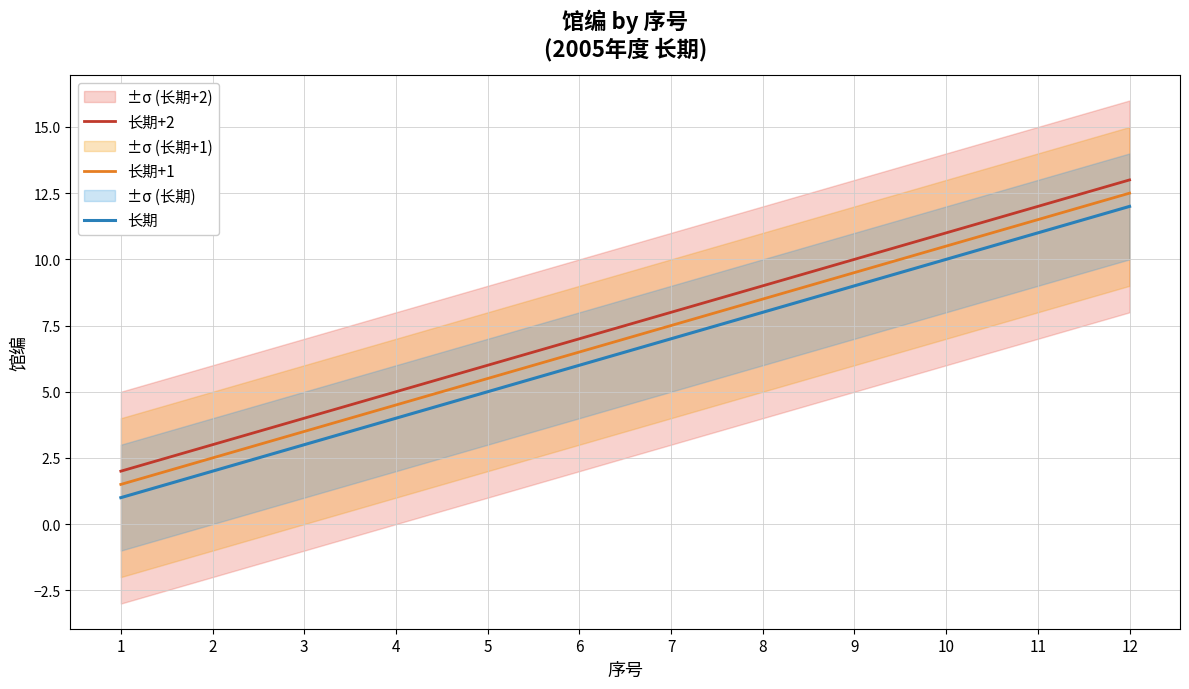

List the labels in order of 长期+1 value, smallest first.

1, 2, 3, 4, 5, 6, 7, 8, 9, 10, 11, 12